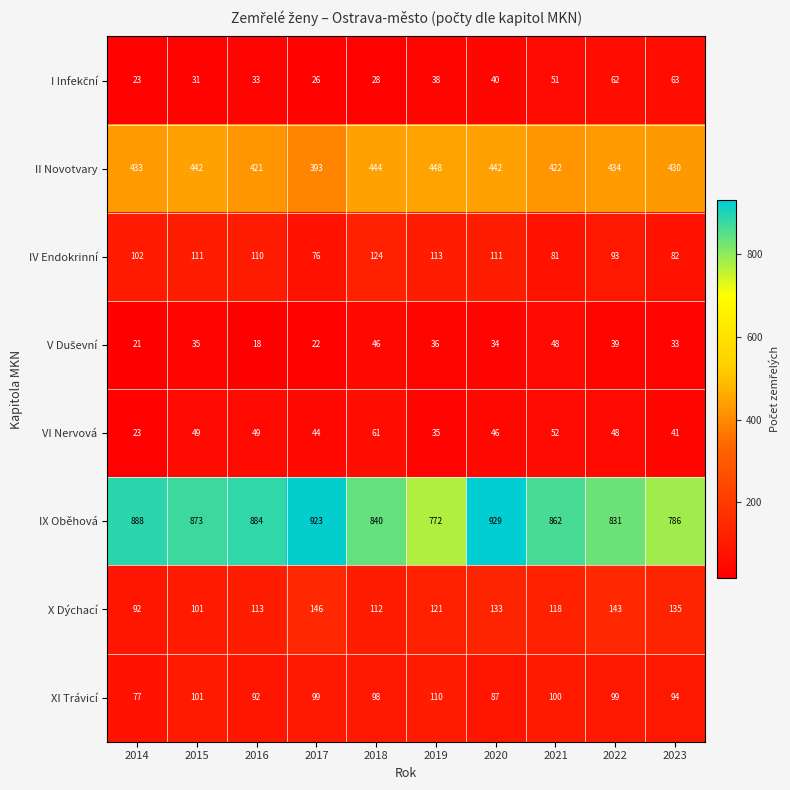

Which series has the largest total across all categories?

IX Oběhová